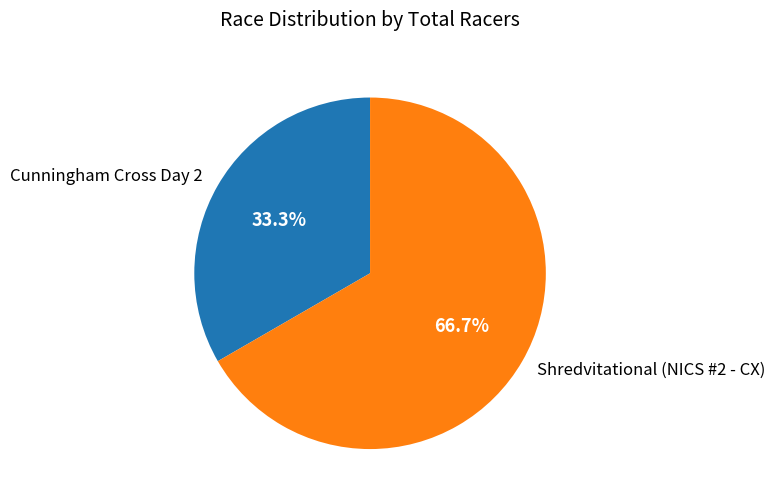

To the nearest percent, what portion does Cunningham Cross Day 2 represent?

33%